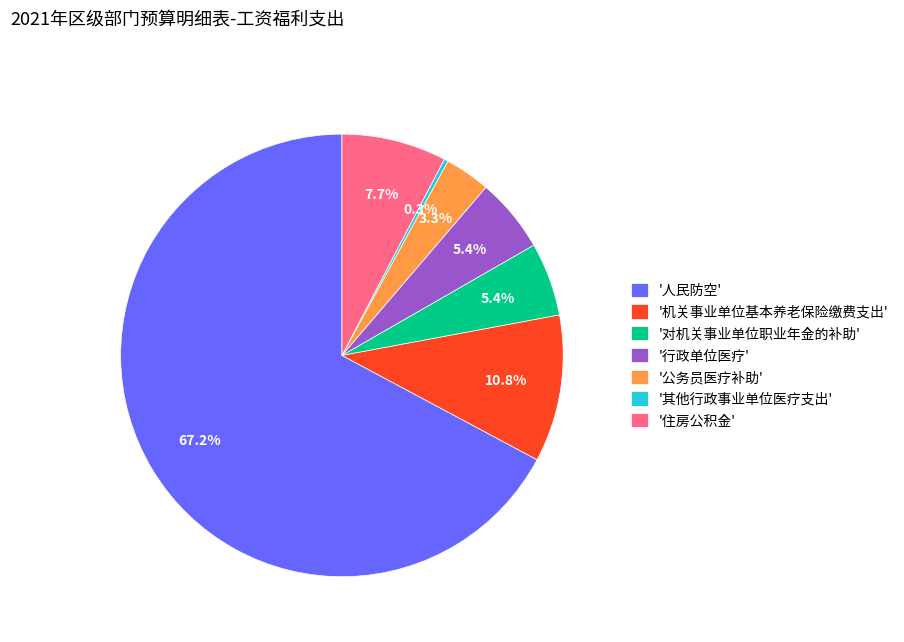

What is the largest slice in the pie chart?

'人民防空'